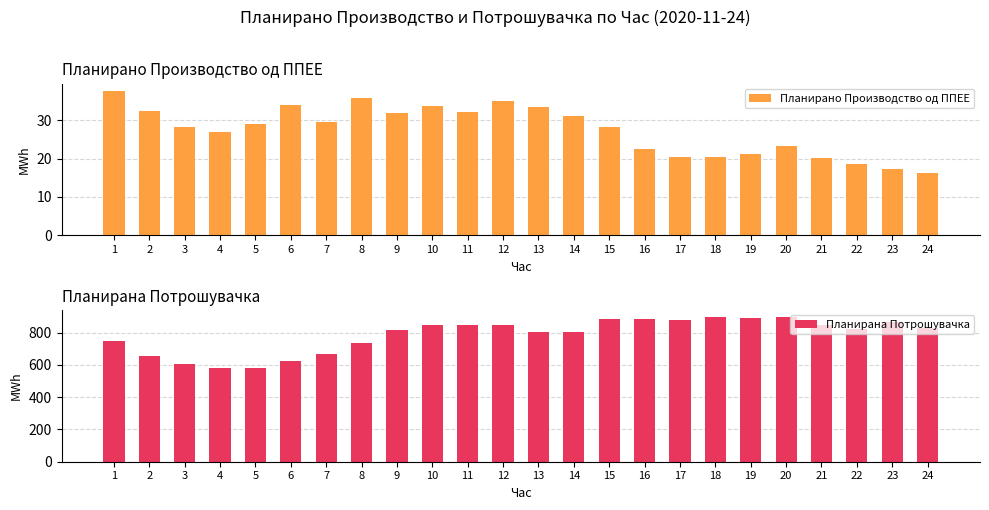

List the series in order of their peak value, highest first.

Планирана Потрошувачка, Планирано Производство од ППЕЕ